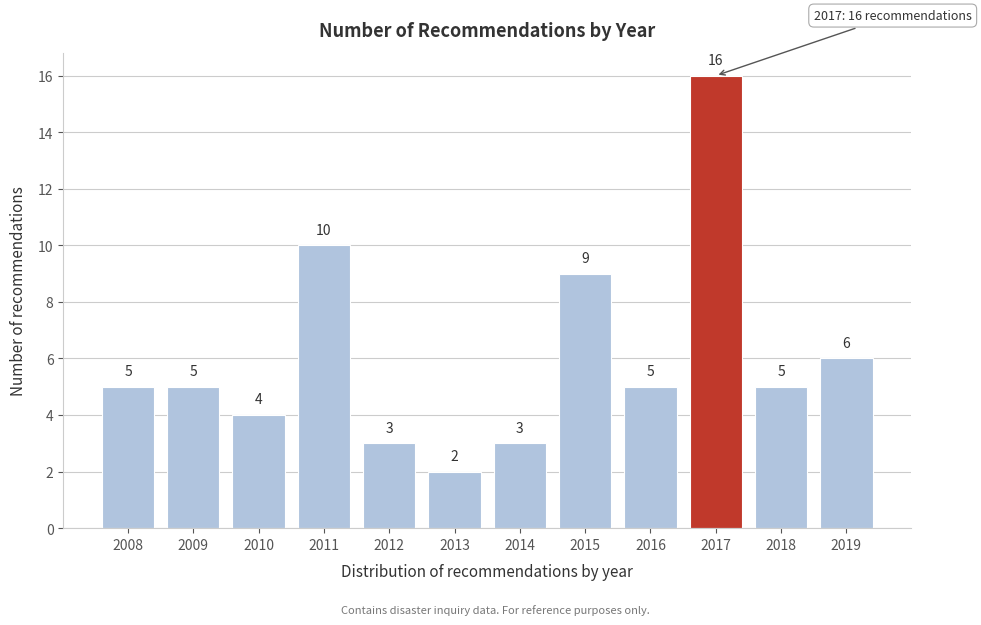

Reading left to right, list all the values displayed in this chart.

5	5	4	10	3	2	3	9	5	16	5	6